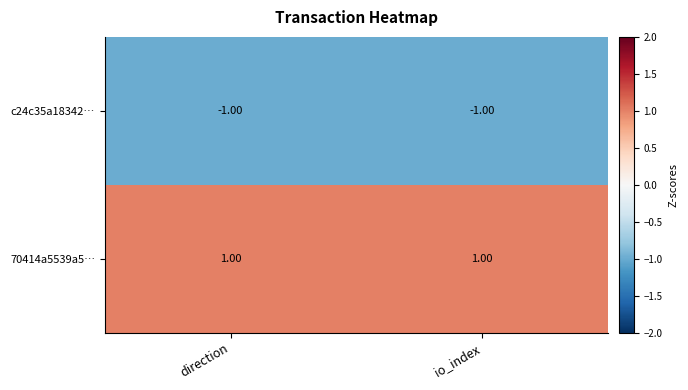

At io_index, list the series in order from smallest to largest.

c24c35a18342…, 70414a5539a5…